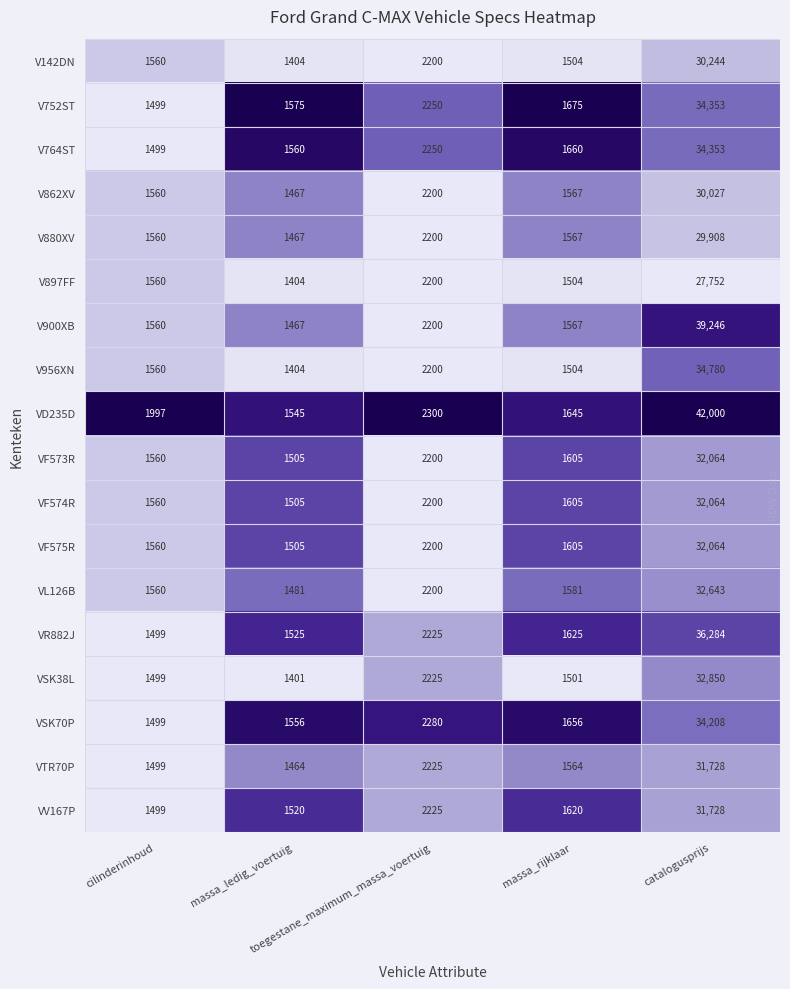

What is the minimum value for V900XB?

1467